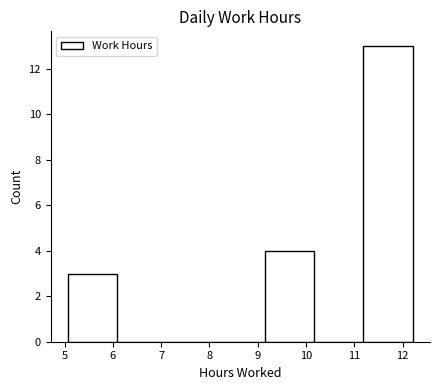

Over which range of the x-axis is the bar tallest?

11.19 to 12.21